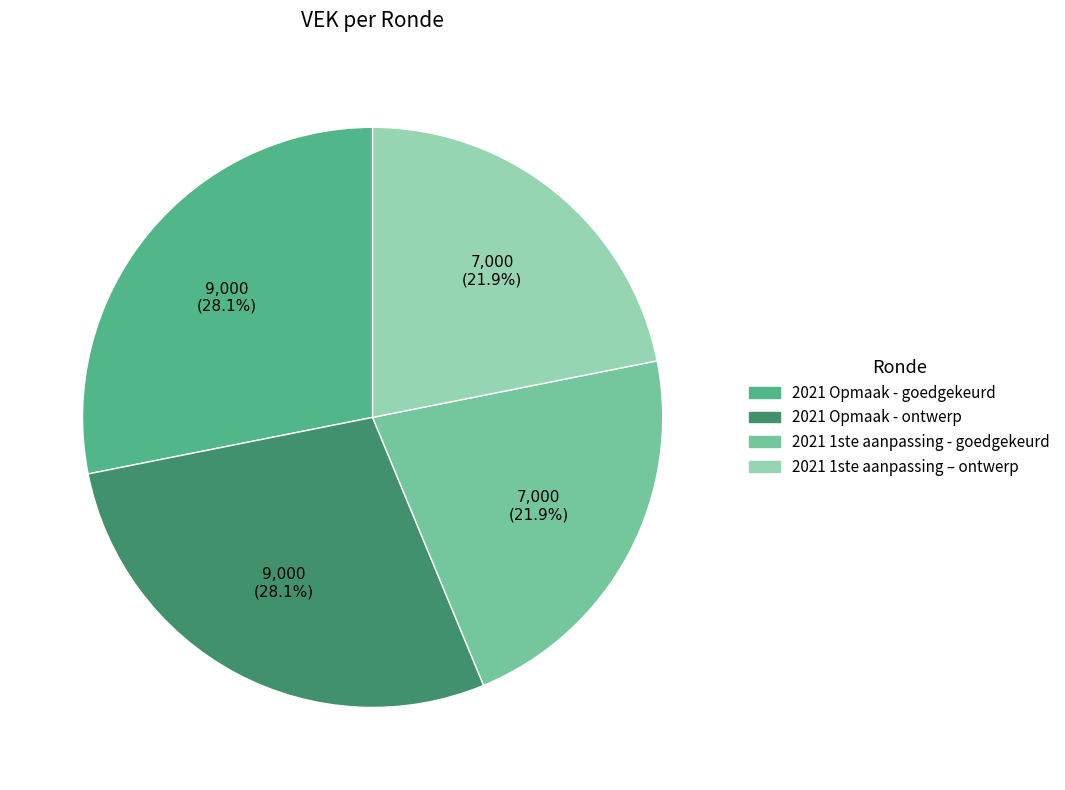

How many slices are in this pie chart?

4